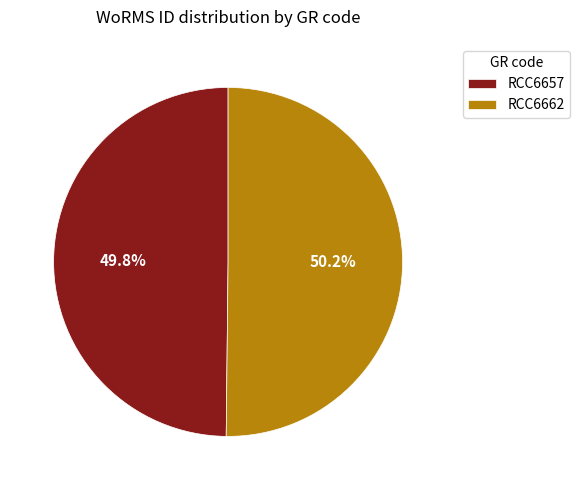

How much of the chart is everything except RCC6662?

49.8%